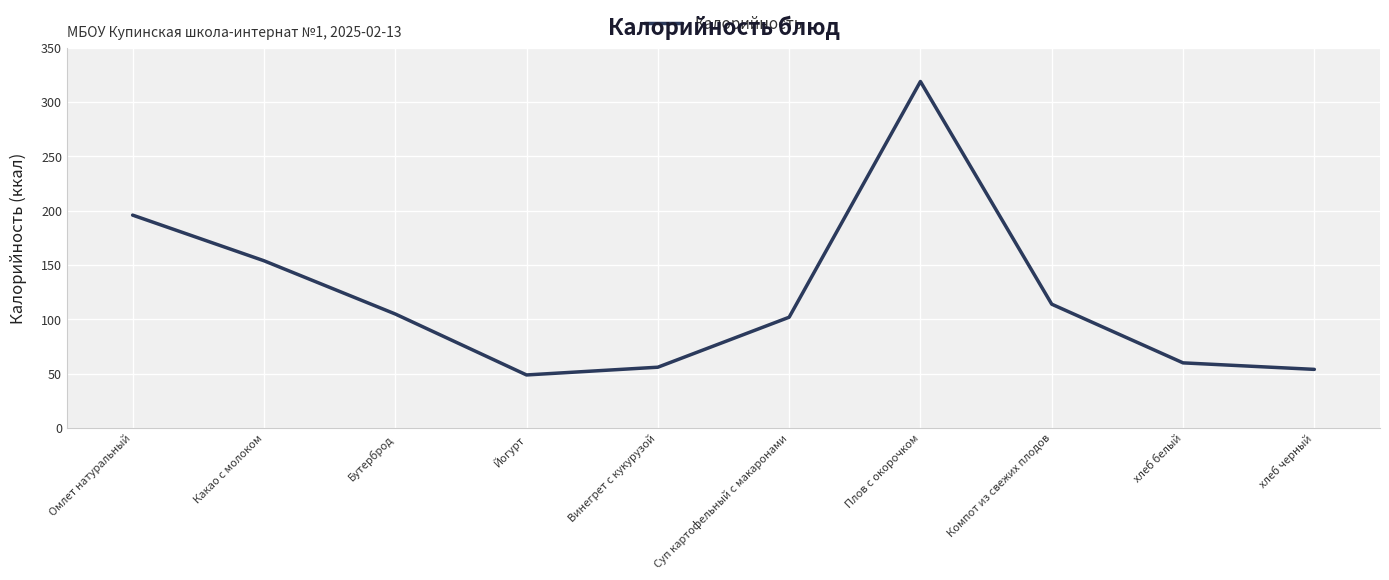

How many series are shown in this chart?

1